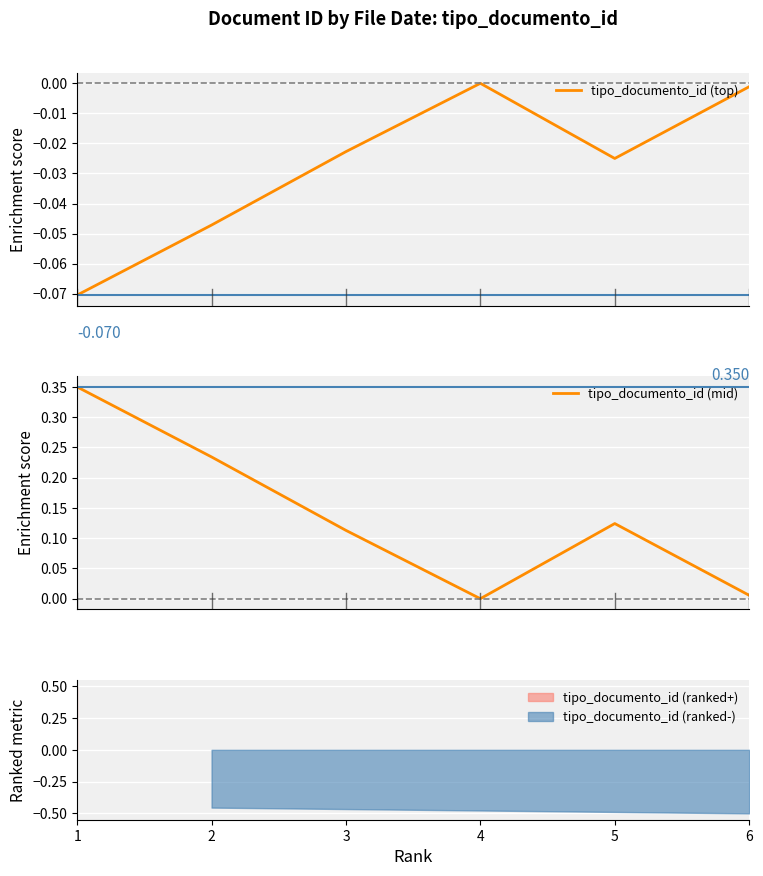

True or false: tipo_documento_id (top) and tipo_documento_id (mid) cross at least once.

False